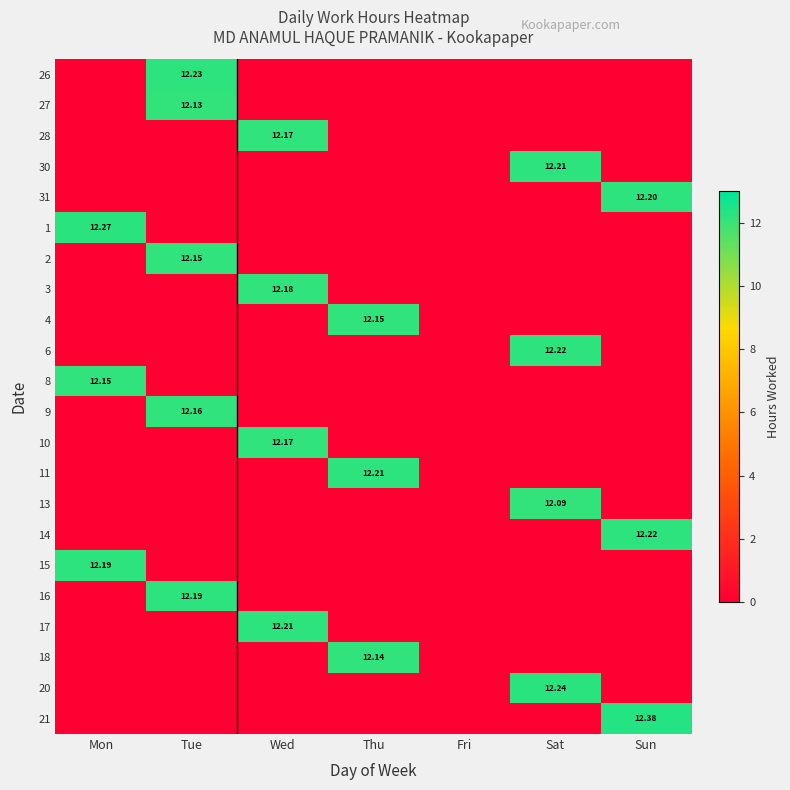

What is the difference between the highest and lowest values at Sat?

12.2